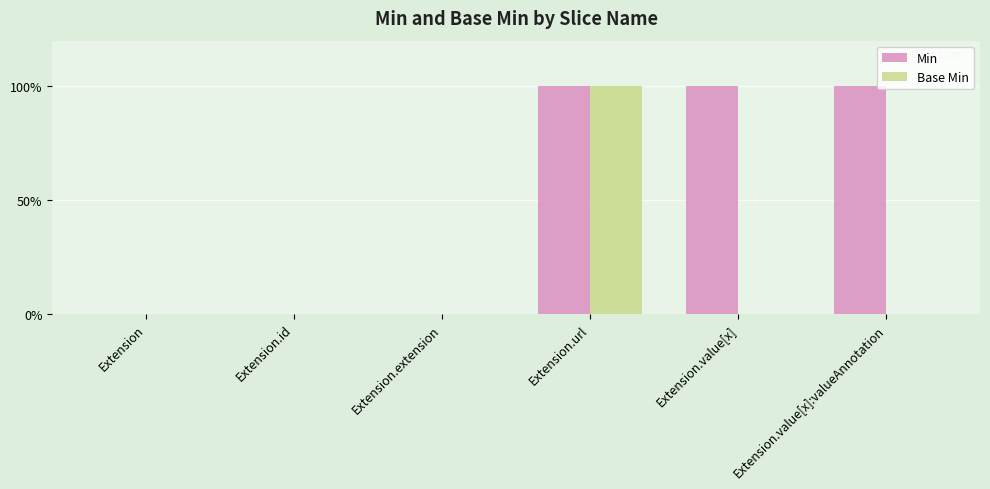

Count the Min values in the range 0 to 1.

6